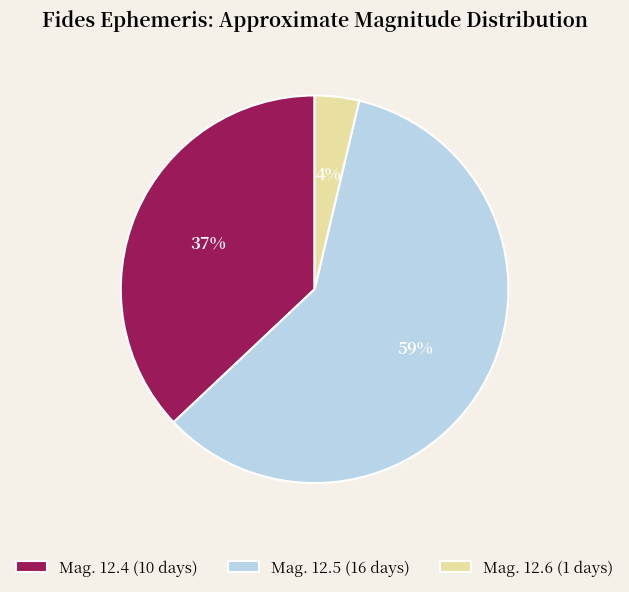

To the nearest percent, what percentage of the pie is Mag. 12.4 (10 days)?

37%